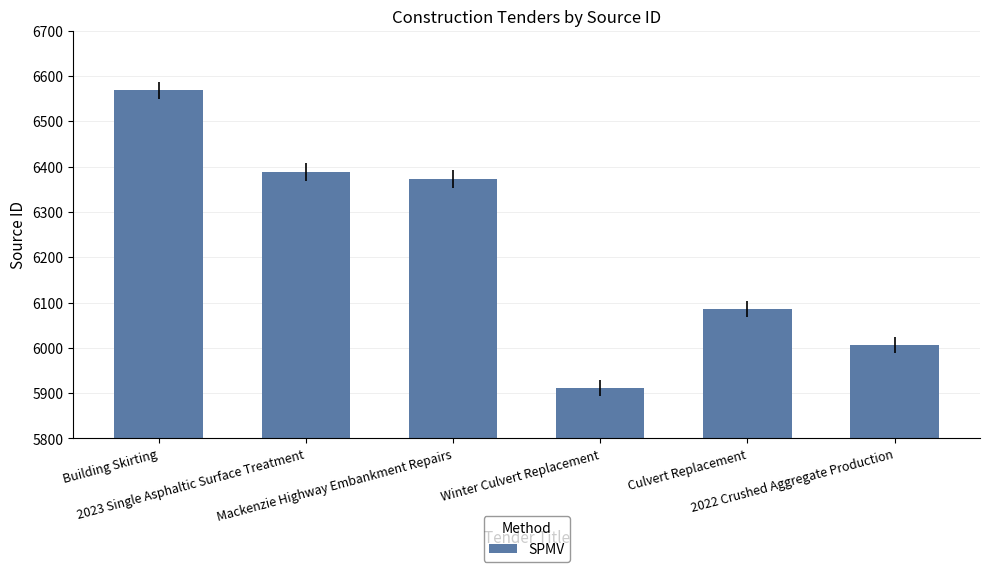

Reading left to right, list all the values displayed in this chart.

6568	6388	6373	5911	6086	6007